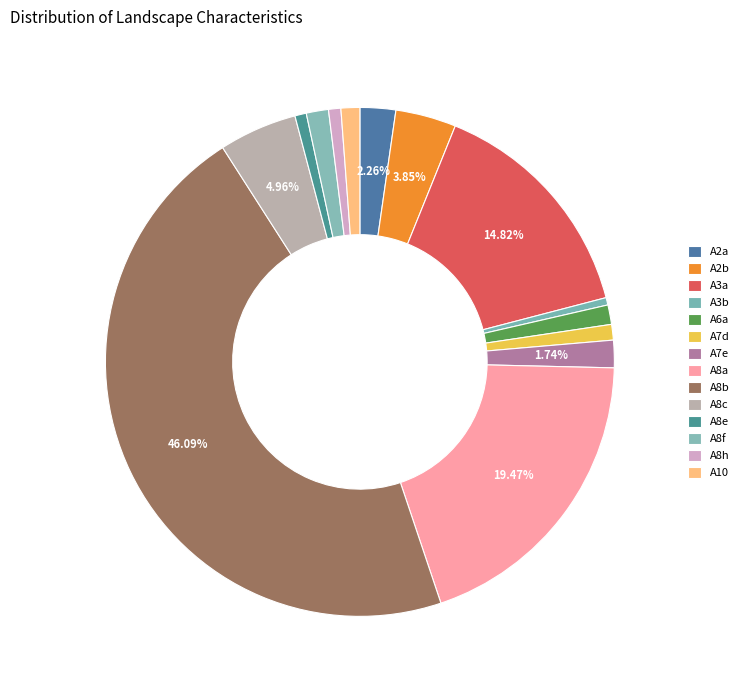

What percentage is the A8h slice, to the nearest percent?

1%